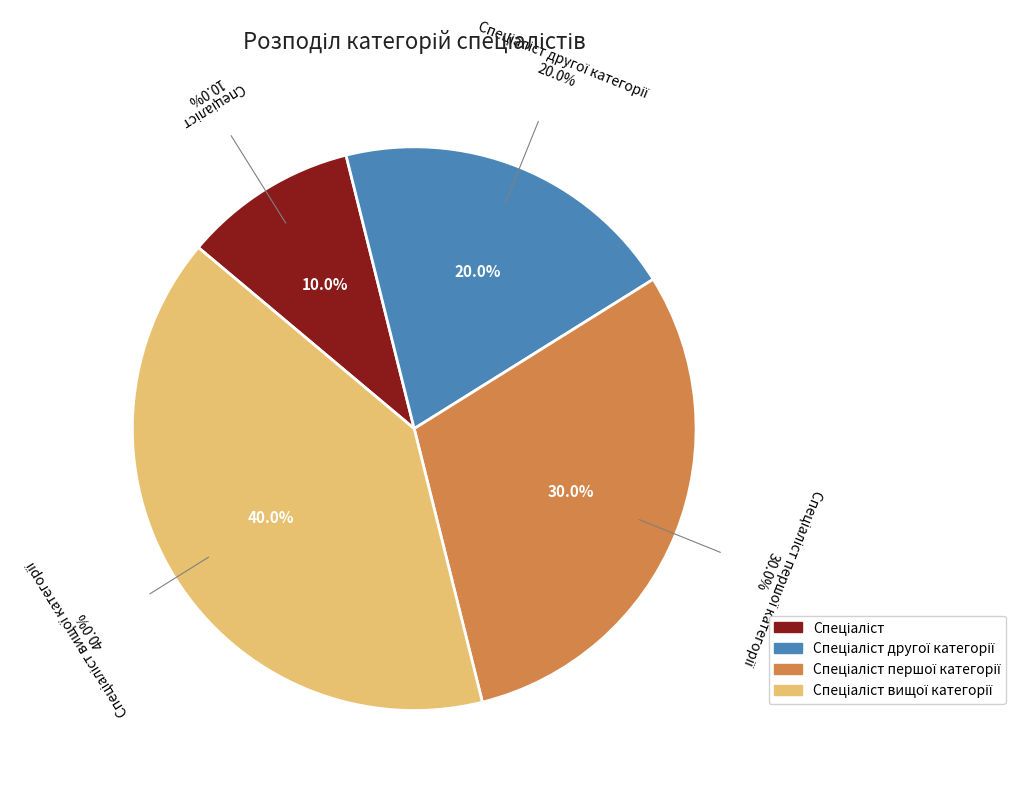

Approximately how many times larger is the value at Спеціаліст compared to Спеціаліст вищої категорії?

0.2